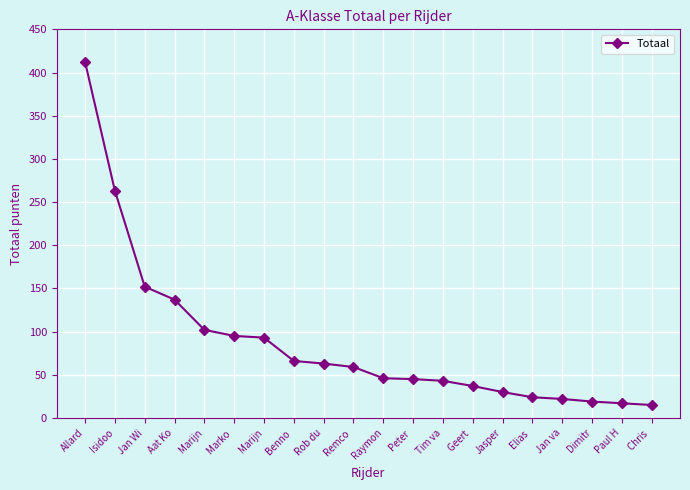

How many data points does each series have?

20